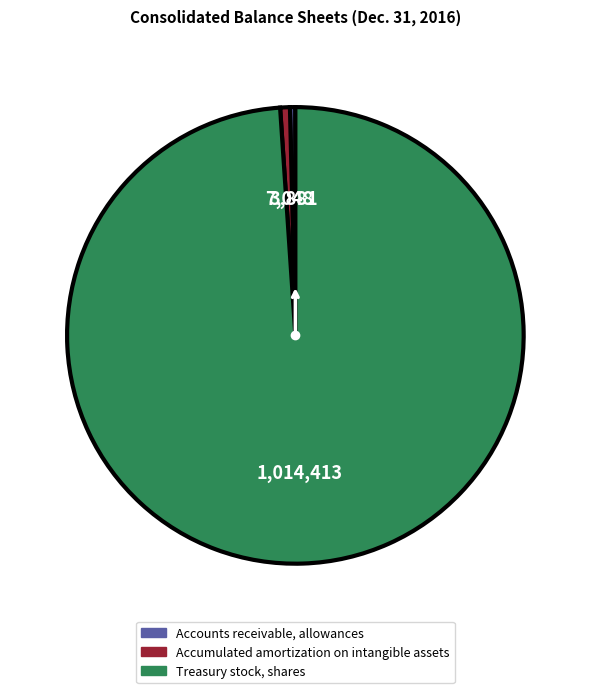

Do Accounts receivable, allowances and Treasury stock, shares together represent more than half of the pie?

Yes